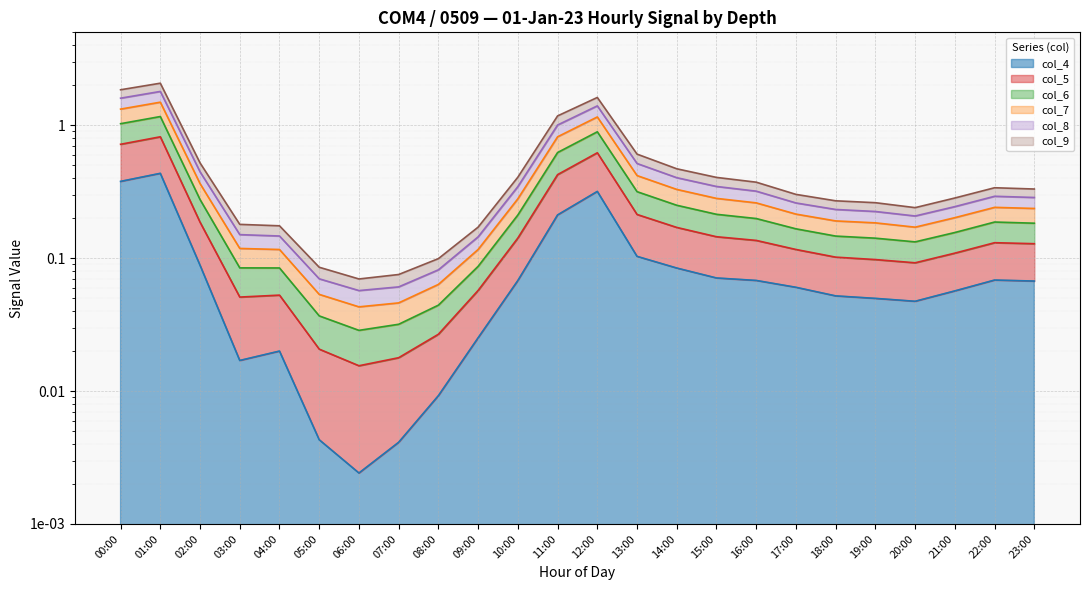

Between 21:00 and 18:00, which is larger?

21:00